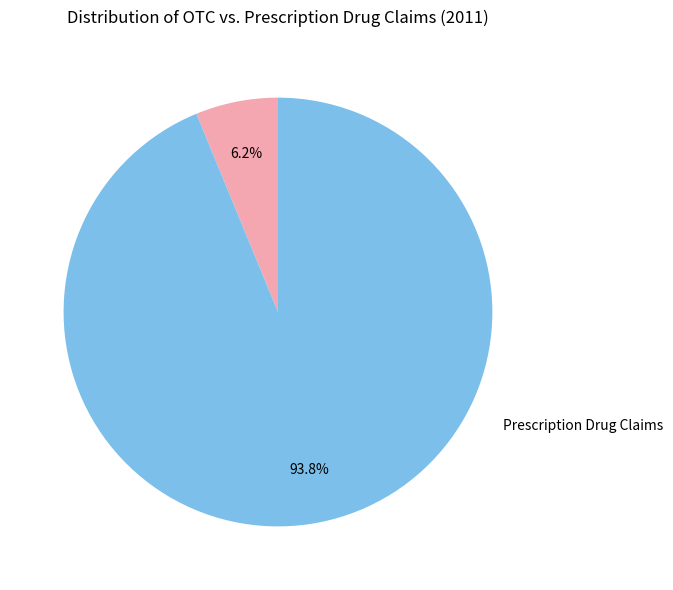

Does any single category account for the majority?

Yes